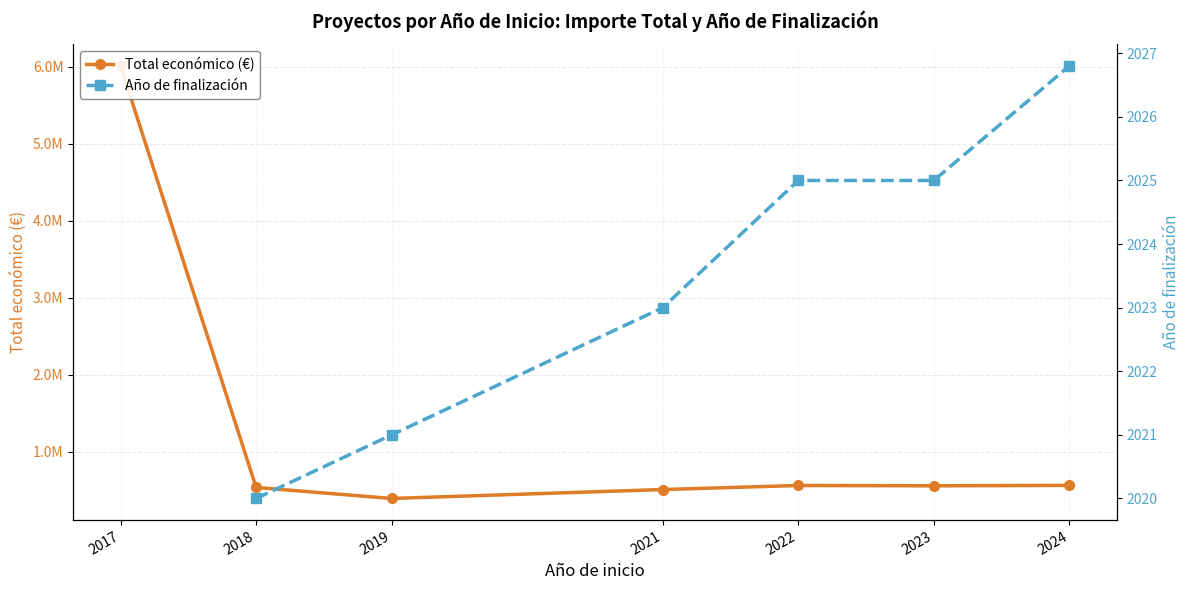

How many values in the Total económico (€) series exceed 559736?

4